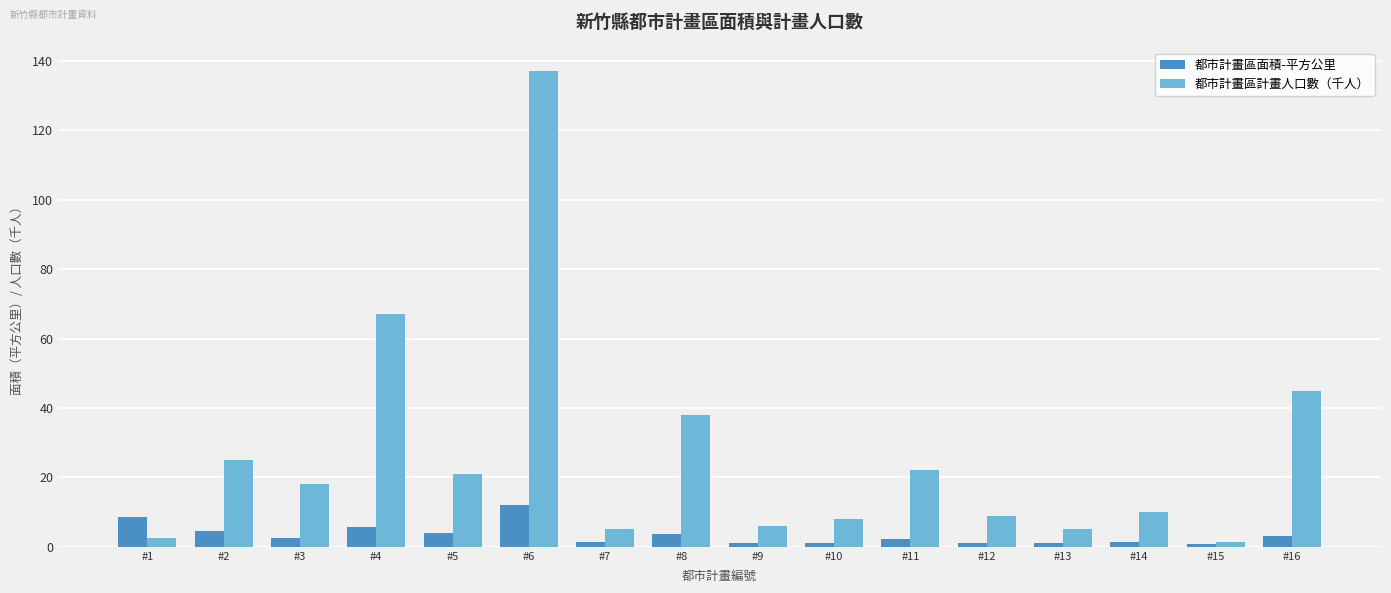

What is the value of the 都市計畫區計畫人口數（千人） bar at the 14th from the left?

10.0